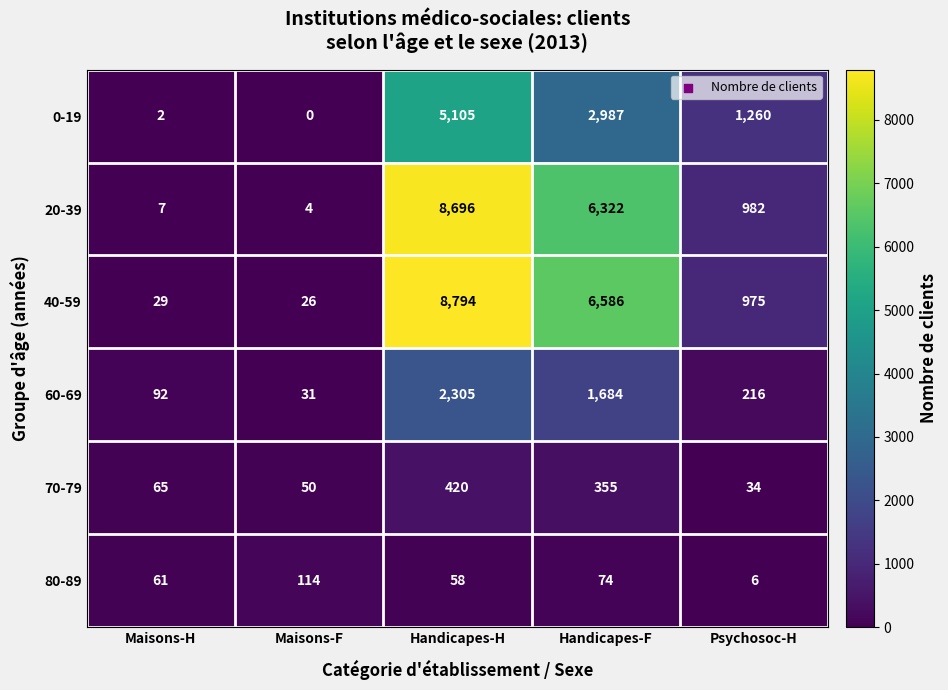

Which series changed the most between Maisons-H and Psychosoc-H?

0-19